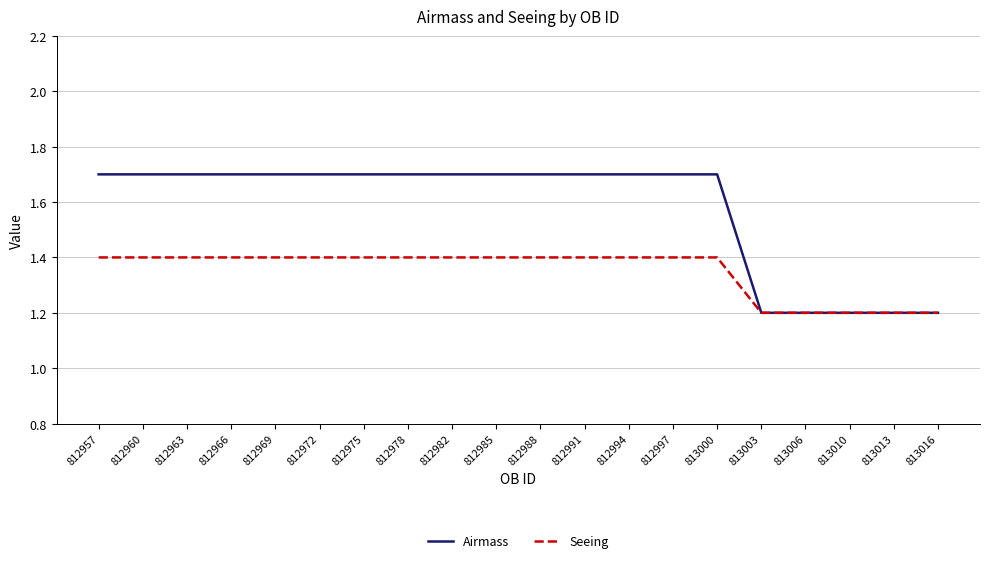

Reading right to left, what are all the values shown in this chart?

Airmass: 1.2	1.2	1.2	1.2	1.2	1.7	1.7	1.7	1.7	1.7	1.7	1.7	1.7	1.7	1.7	1.7	1.7	1.7	1.7	1.7
Seeing: 1.2	1.2	1.2	1.2	1.2	1.4	1.4	1.4	1.4	1.4	1.4	1.4	1.4	1.4	1.4	1.4	1.4	1.4	1.4	1.4